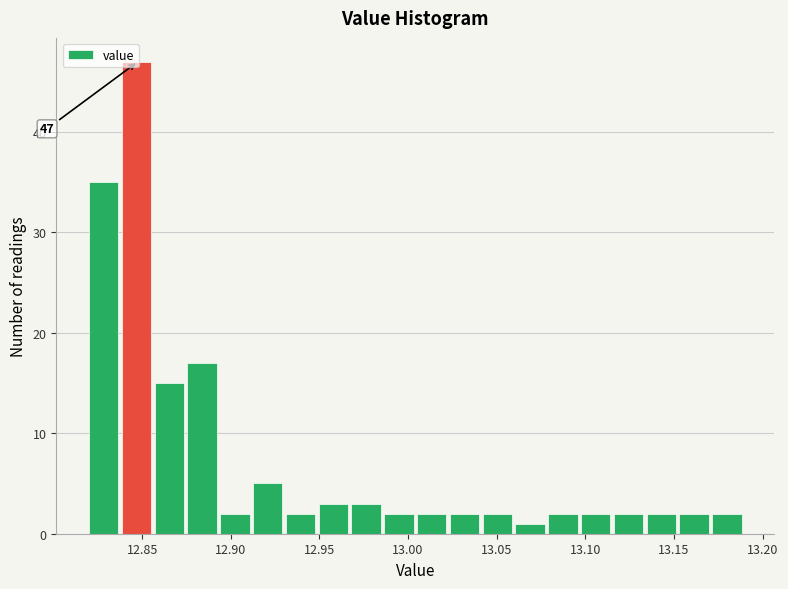

Read against the x-axis, roughly where is the centre of the tallest bar?

12.845